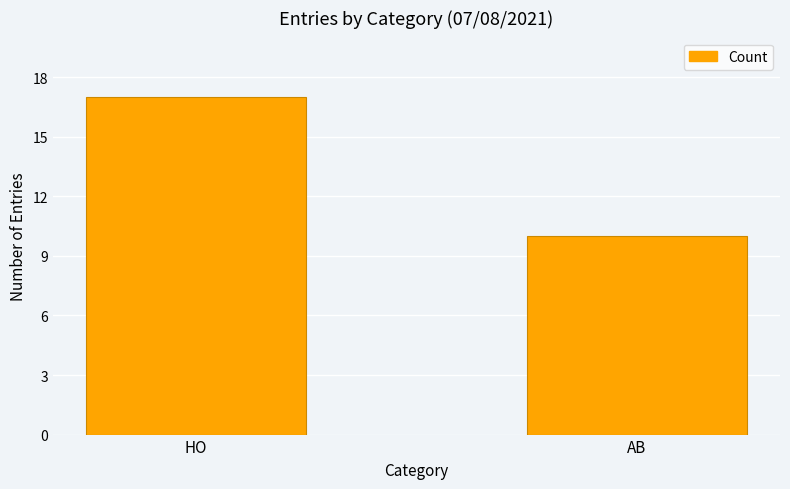

Is it true that the value at HO is 17?

True